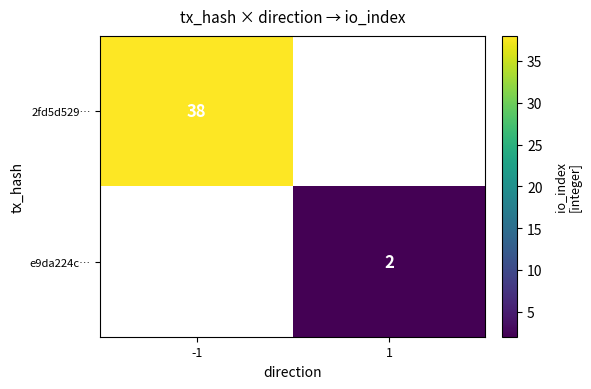

Is it true that e9da224c… equals 3 at 1?

False